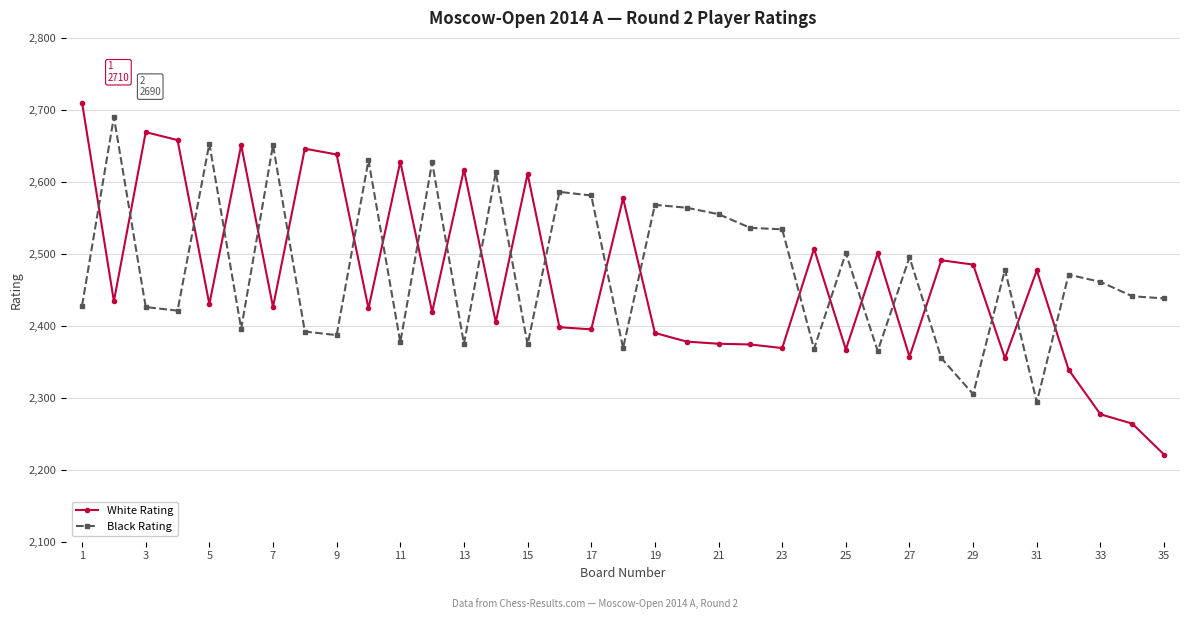

What is the sum of all Black Rating values?

86705